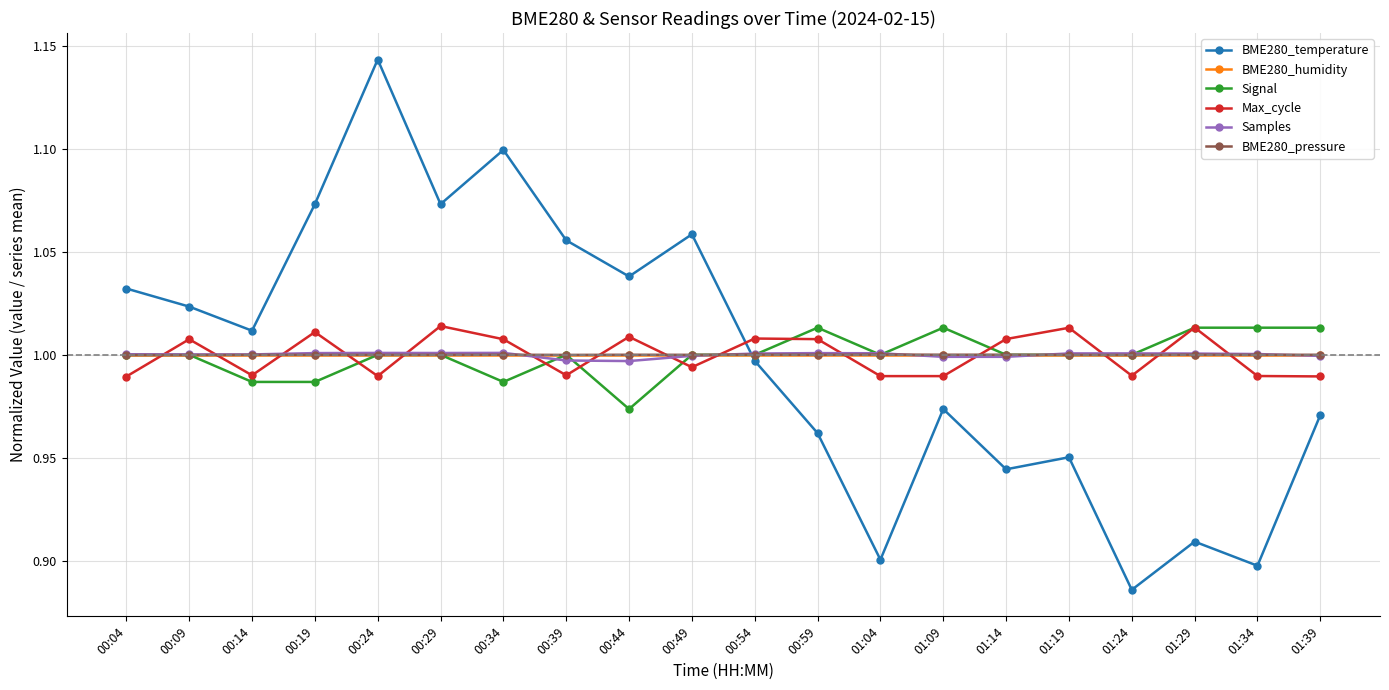

Which series ends up on top after the final intersection of BME280_temperature and BME280_pressure?

BME280_pressure